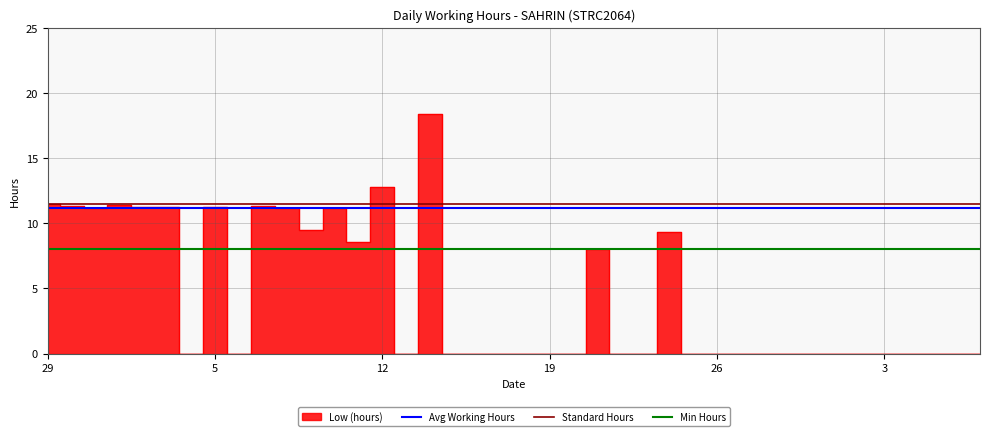

Does the chart have visible grid lines?

Yes